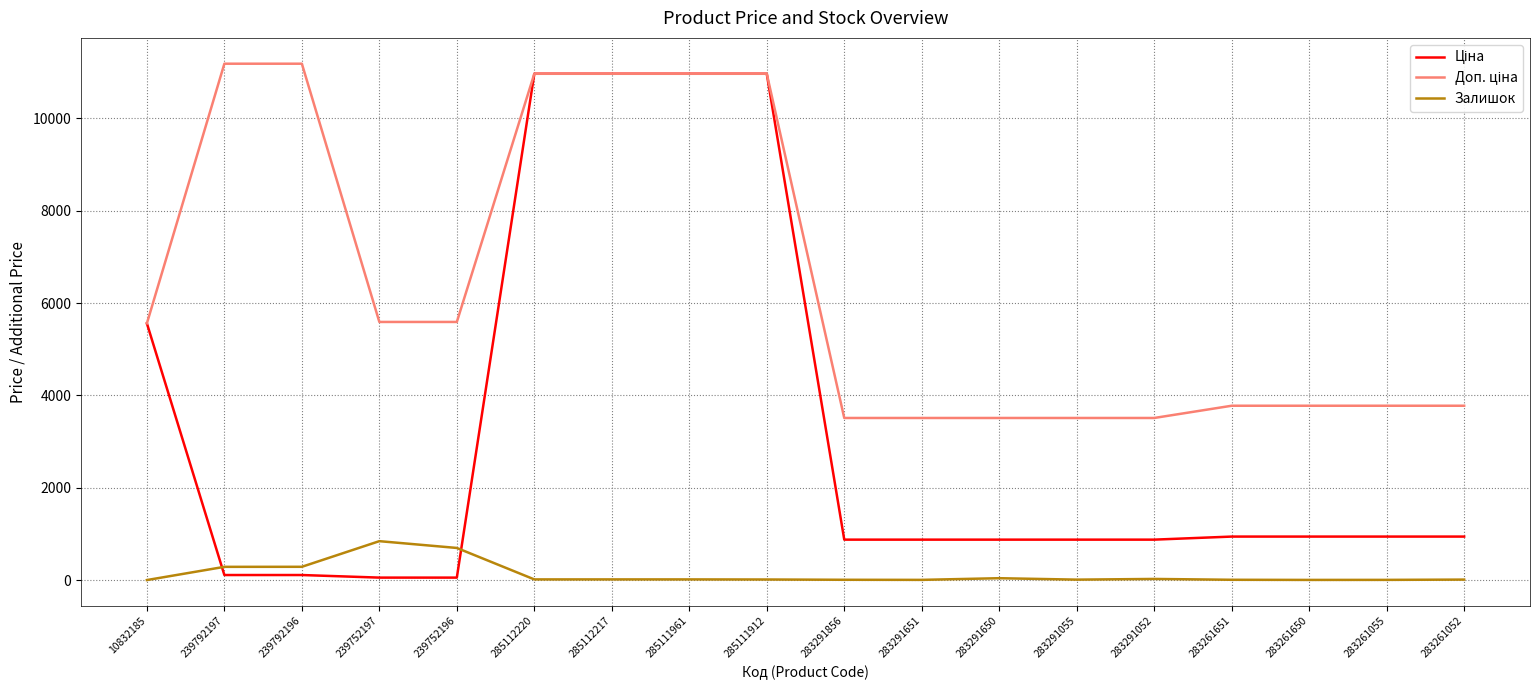

What is the maximum value for Залишок?

845.0